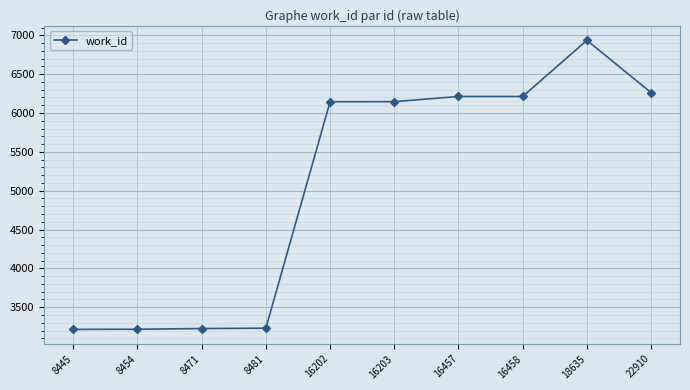

Where is the data nearest to the value 5075?

16202